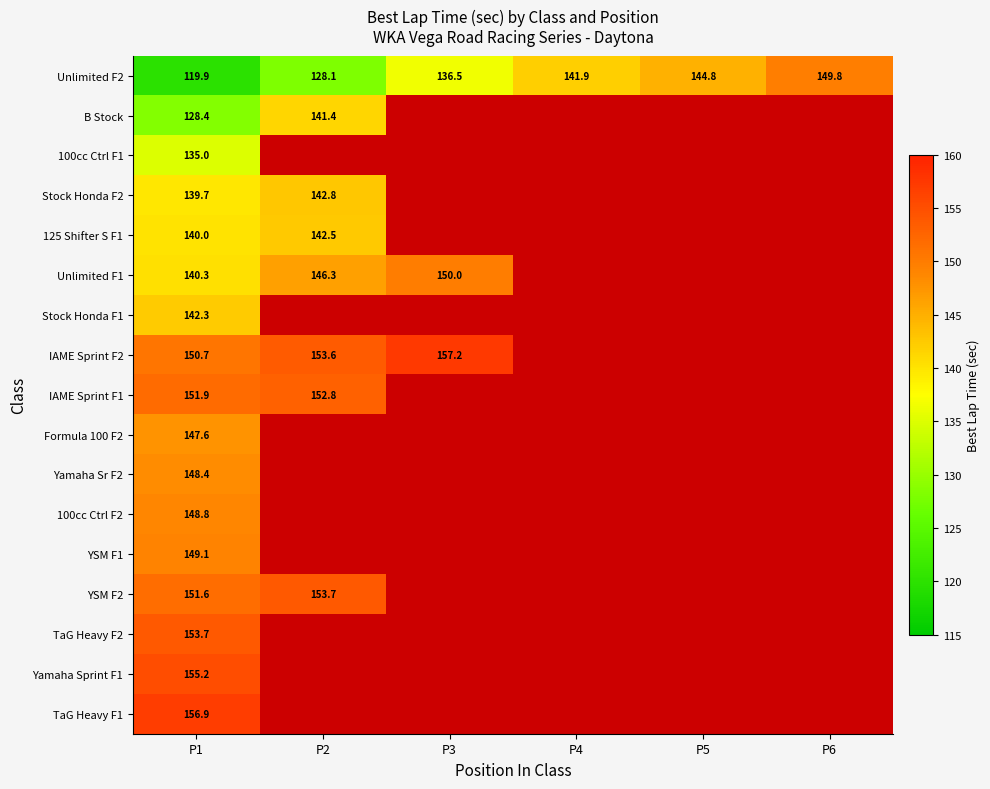

Read the 125 Shifter S F1 value at P1.

140.0